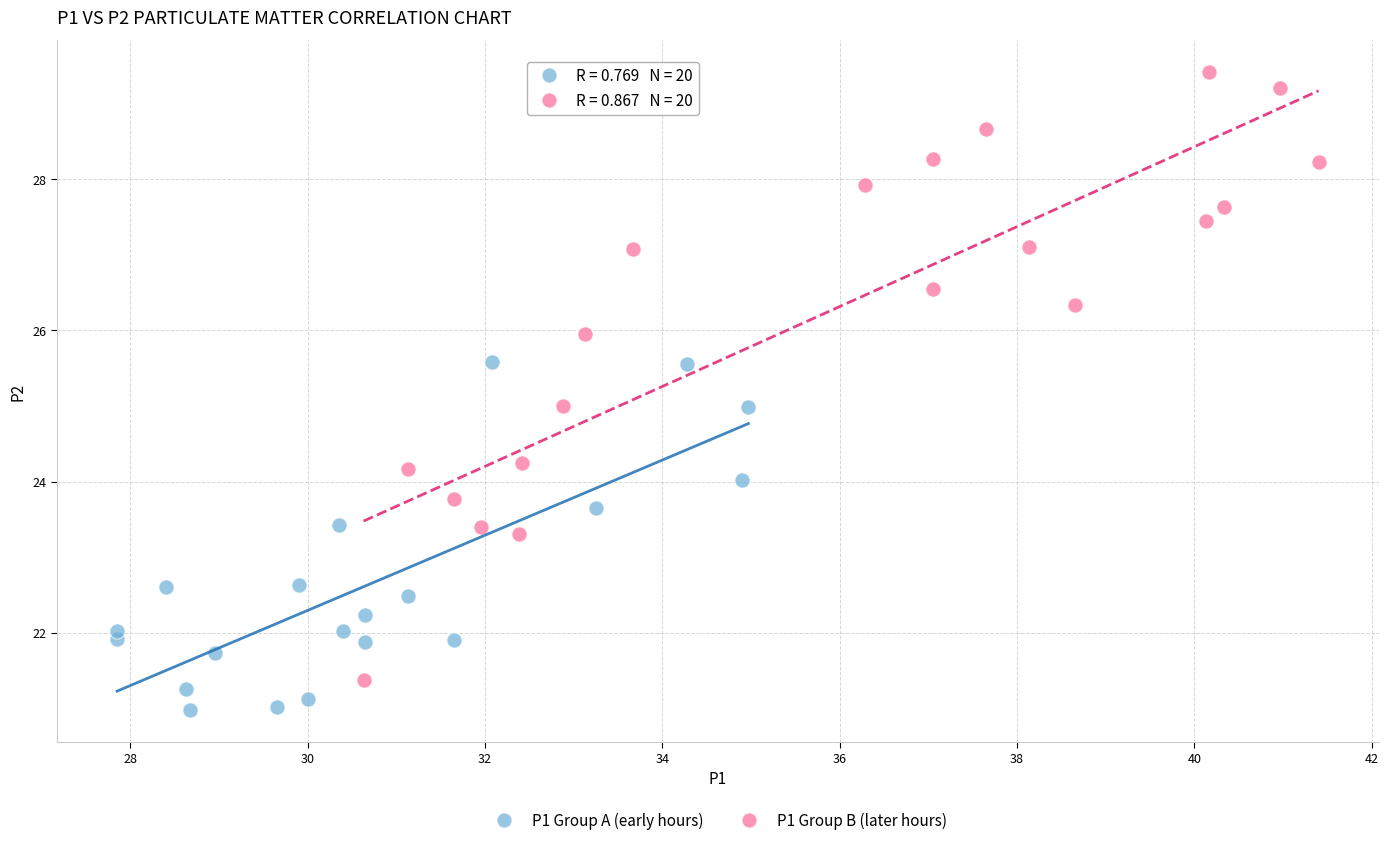

Which series contains the lowest Y value?

P1 Group A (early hours)